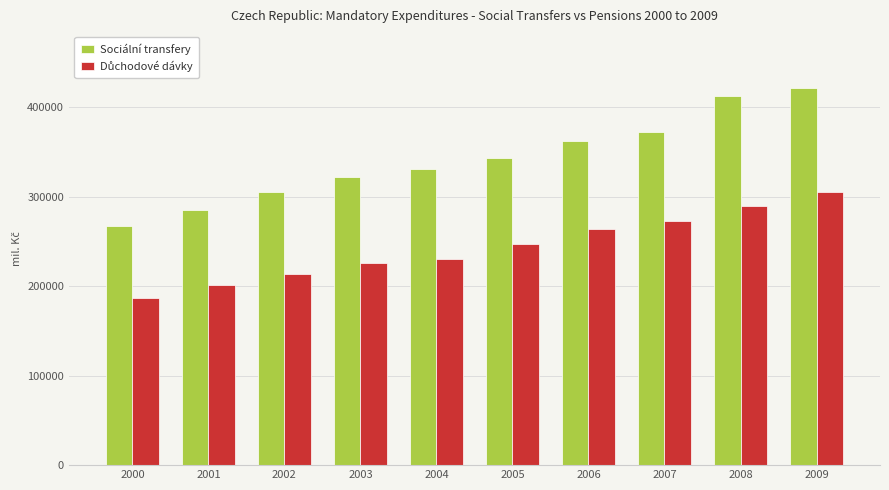

Which series has the widest spread of values?

Sociální transfery